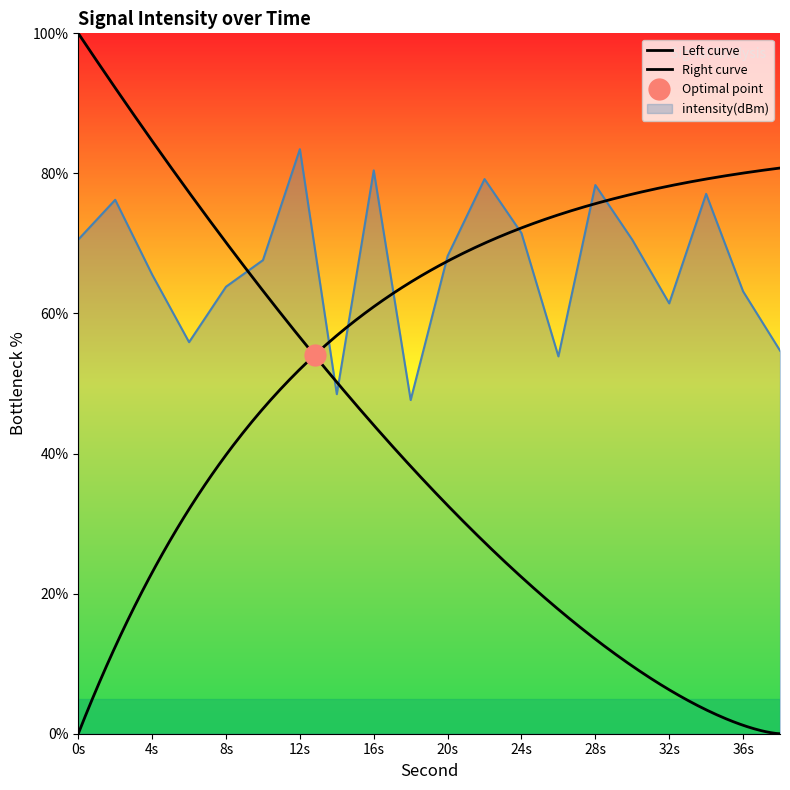

The intensity(dBm) series shows 127.8 at 28s. True or false?

False